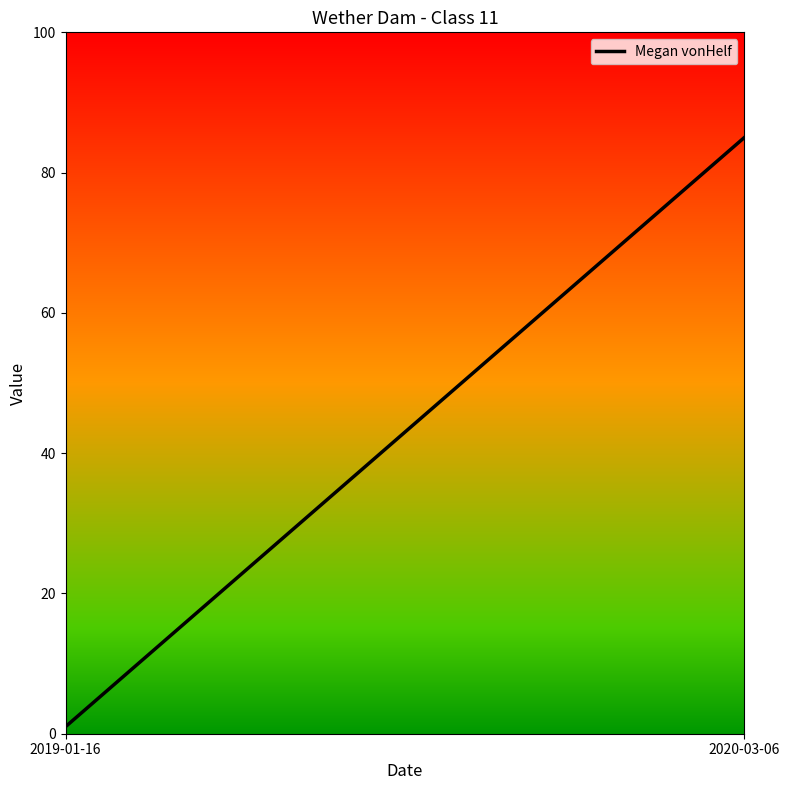

How many distinct data groups are displayed?

1